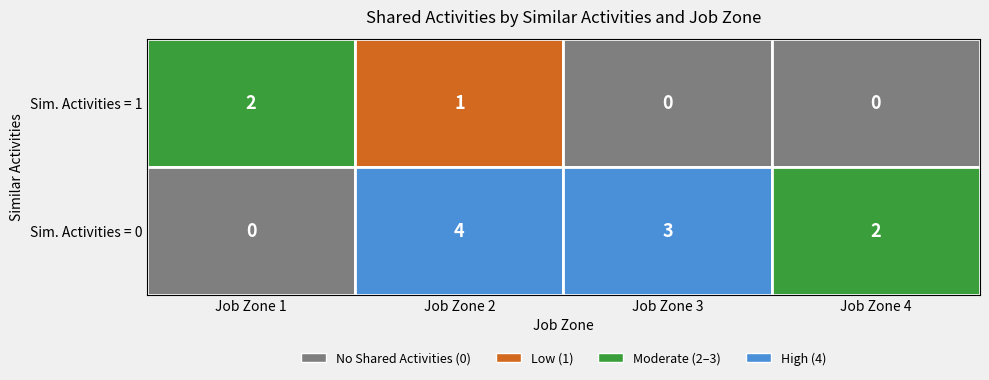

How many series are shown in this chart?

2